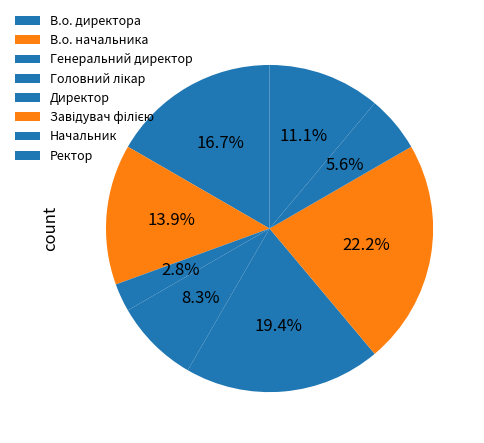

Count the number of slices in the pie.

8